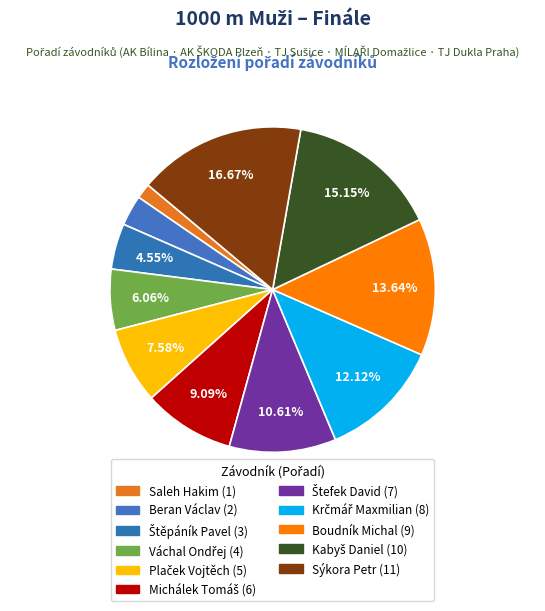

How many slices are in this pie chart?

11